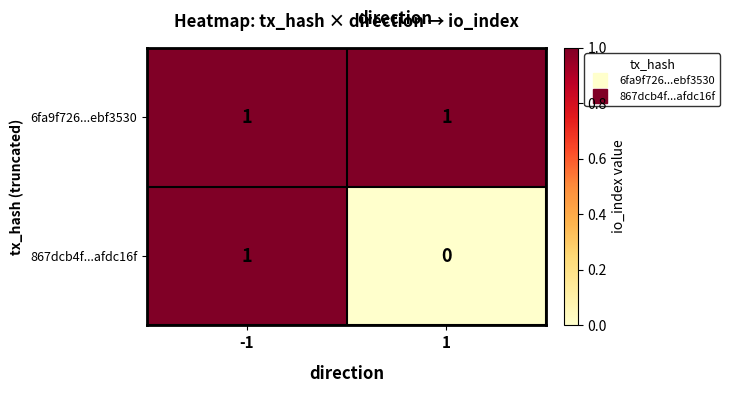

Is the value of 867dcb4f...afdc16f at 1 greater than the value of 6fa9f726...ebf3530 at -1?

No